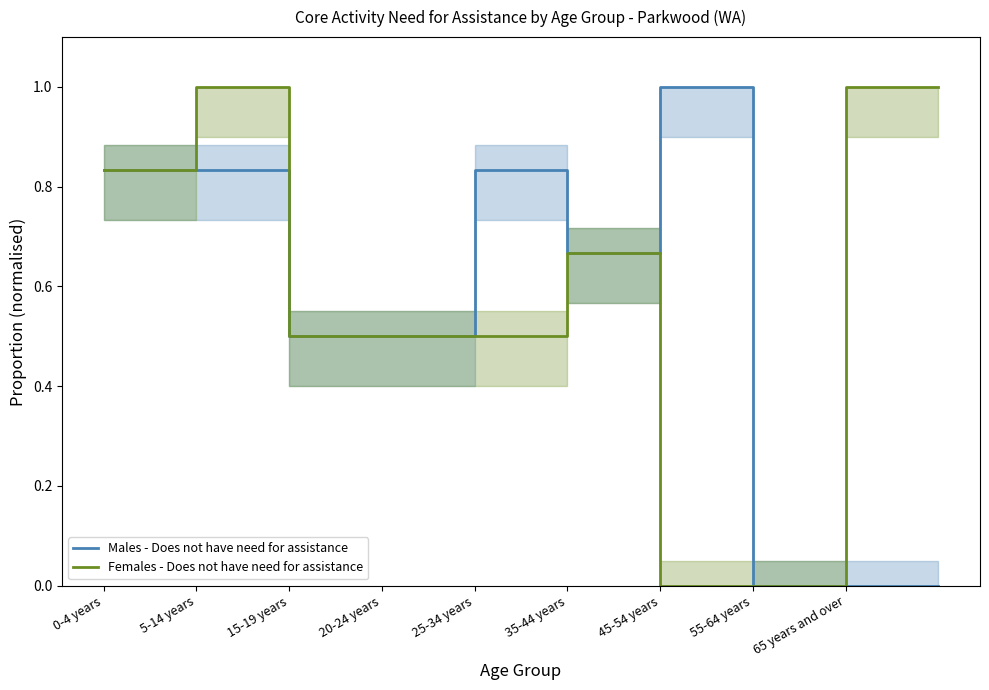

Which series has the largest total across all categories?

Males - Does not have need for assistance